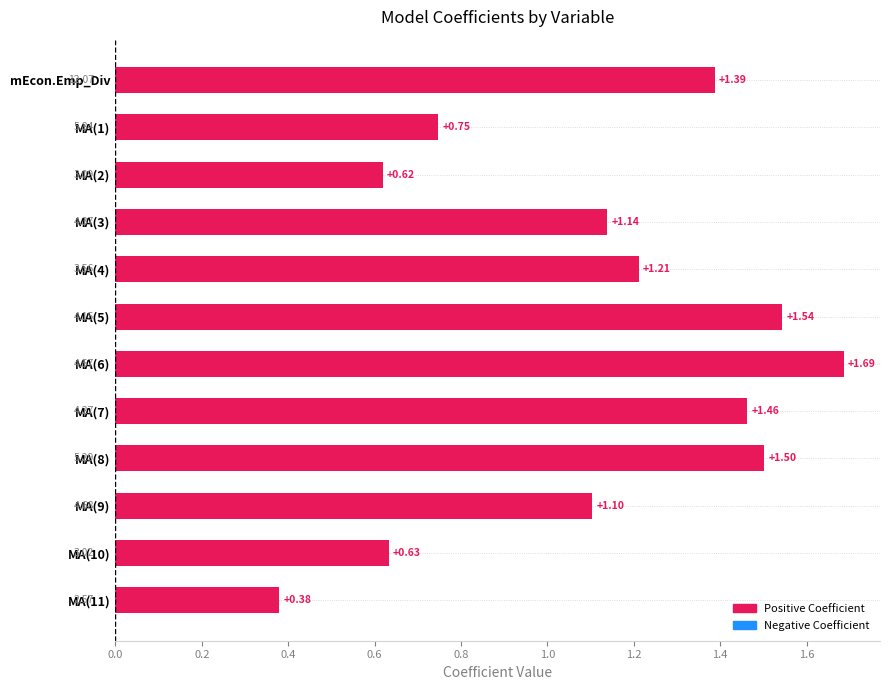

List the labels in order of value, largest first.

MA(6), MA(5), MA(8), MA(7), mEcon.Emp_Div, MA(4), MA(3), MA(9), MA(1), MA(10), MA(2), MA(11)